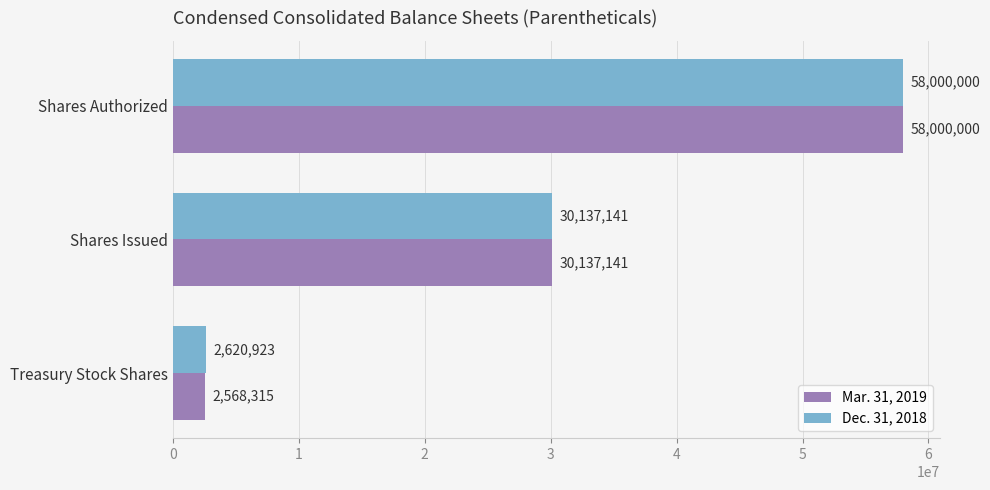

Count the number of categories in the chart.

3